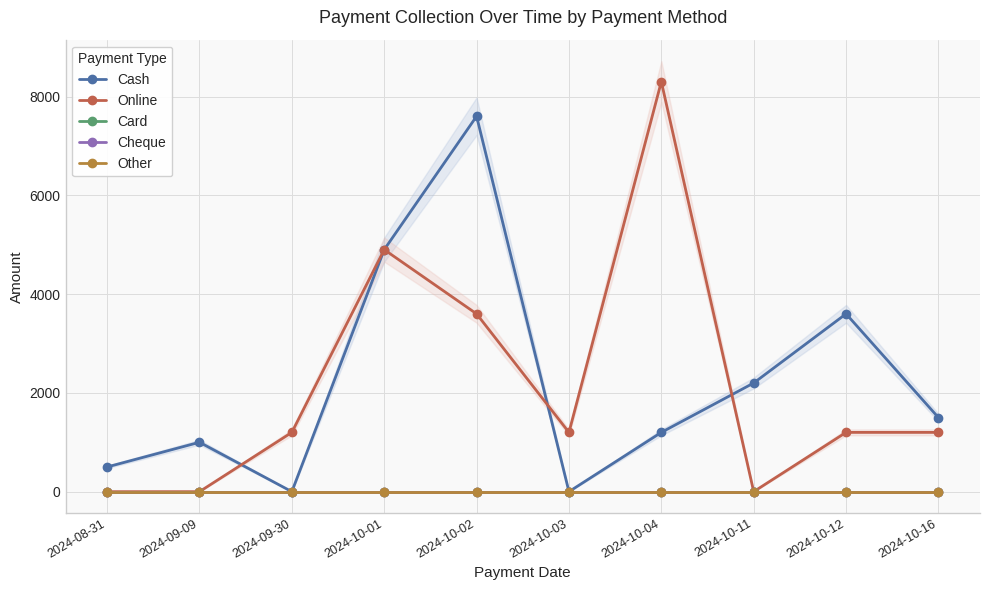

The Other series shows 0 at 2024-10-04. True or false?

True